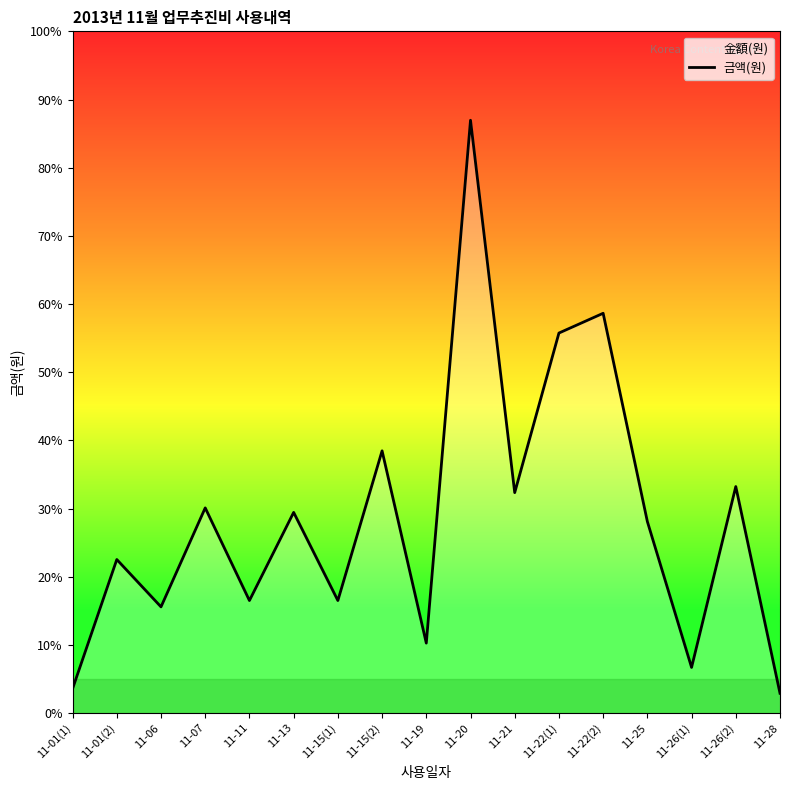

At which category does the data reach its first local valley?

11-06